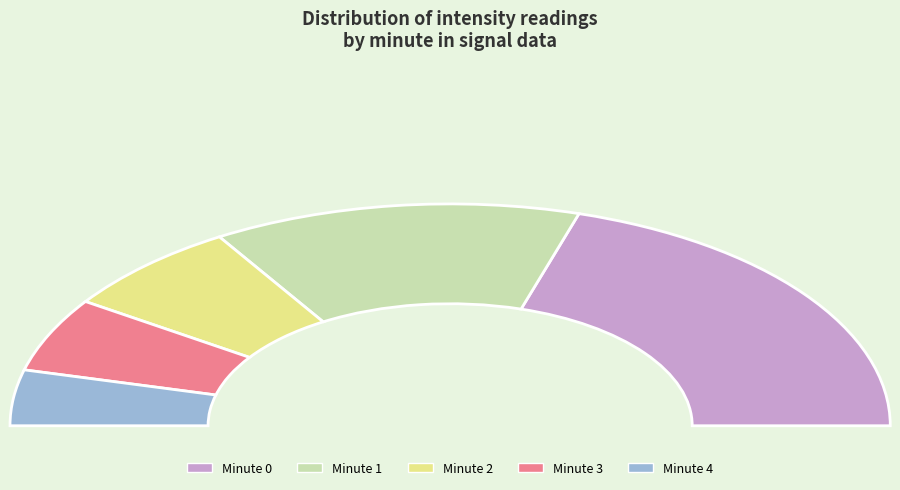

What is the largest slice in the pie chart?

Minute 0